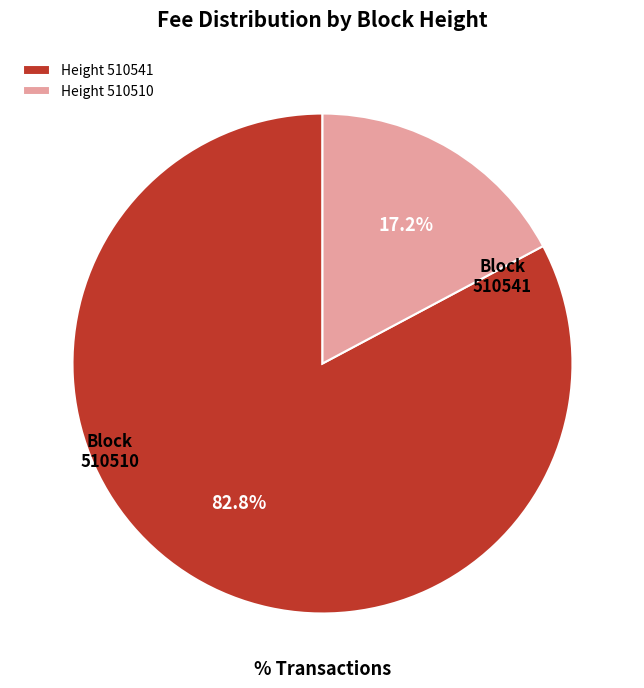

Rank the categories by value from highest to lowest.

Height 510541, Height 510510